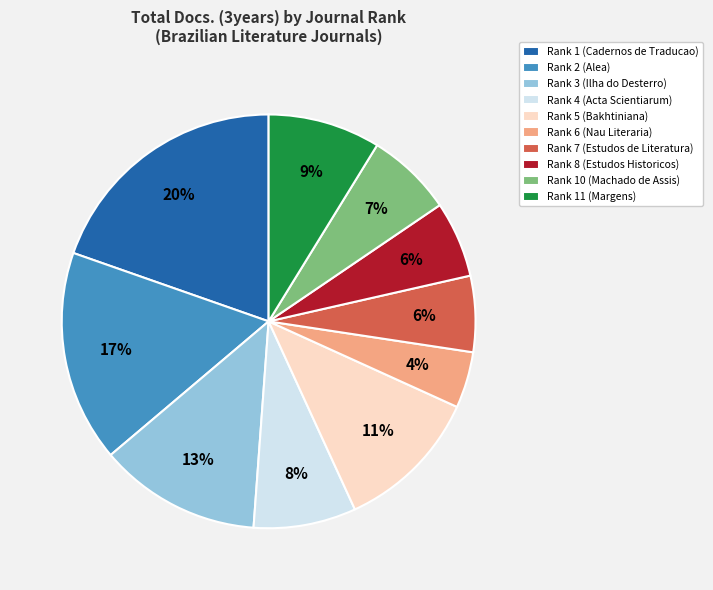

To the nearest percent, what portion does Rank 6 (Nau Literaria) represent?

4%